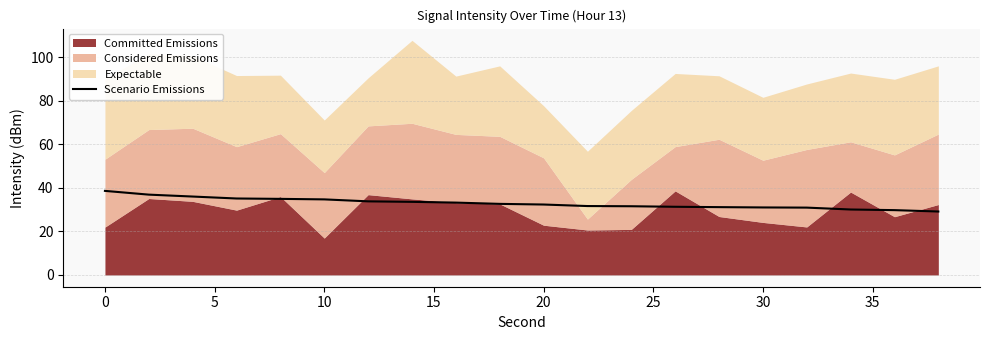

What is the lowest value of the Scenario Emissions series?

29.2